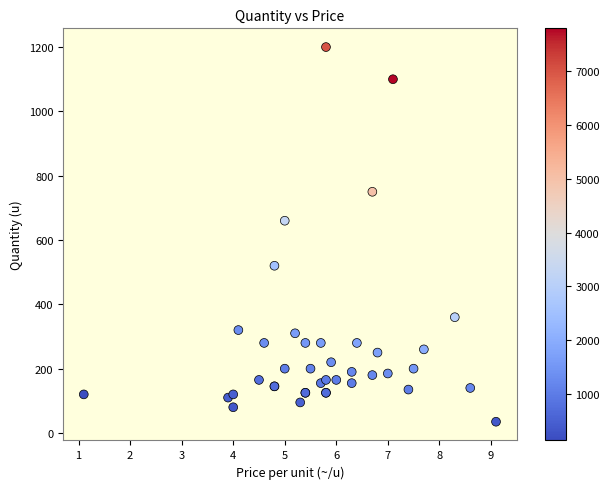

What Y value in the scatter plot is closest to 617?

660